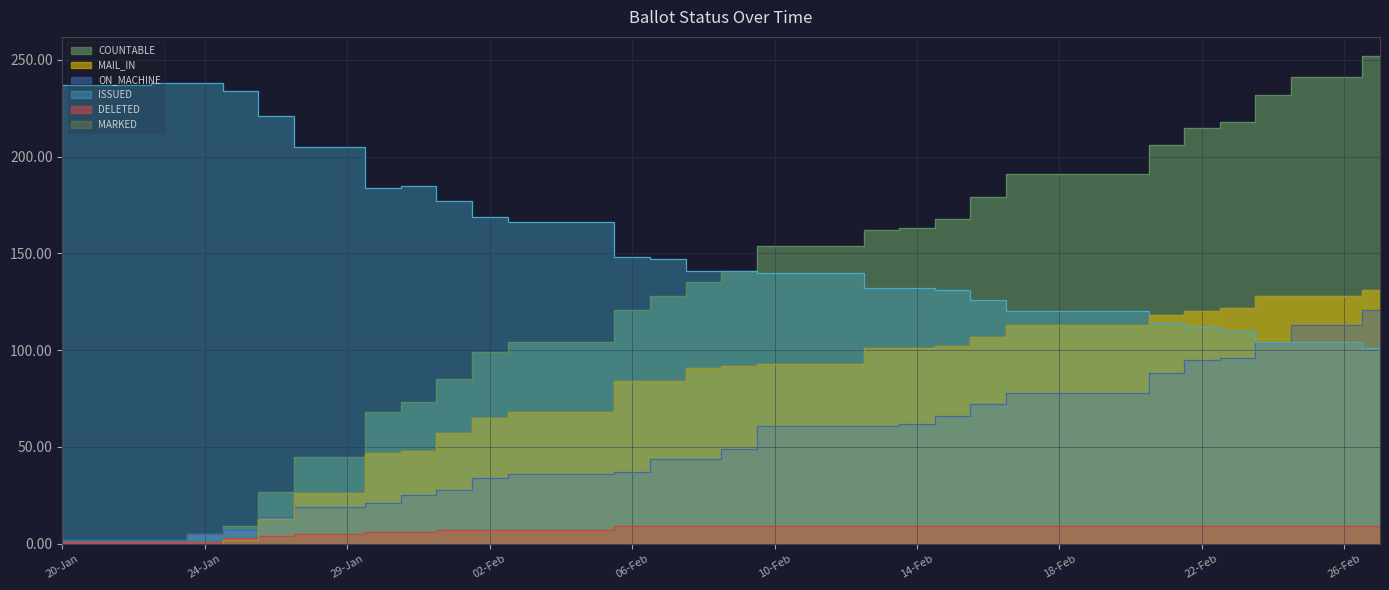

The ON_MACHINE series shows 88 at 21-Feb. True or false?

True